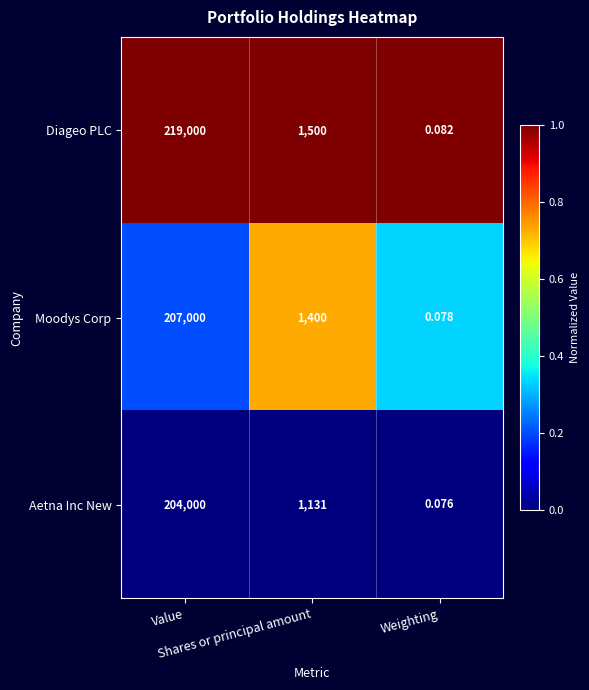

Which category has the lowest value across all series?

Weighting